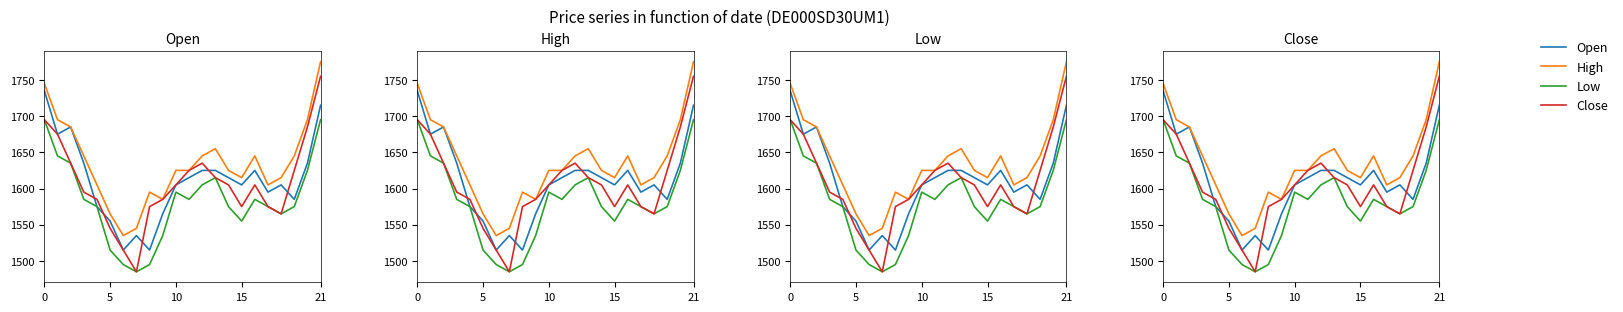

What is the average value of the Close series?

1607